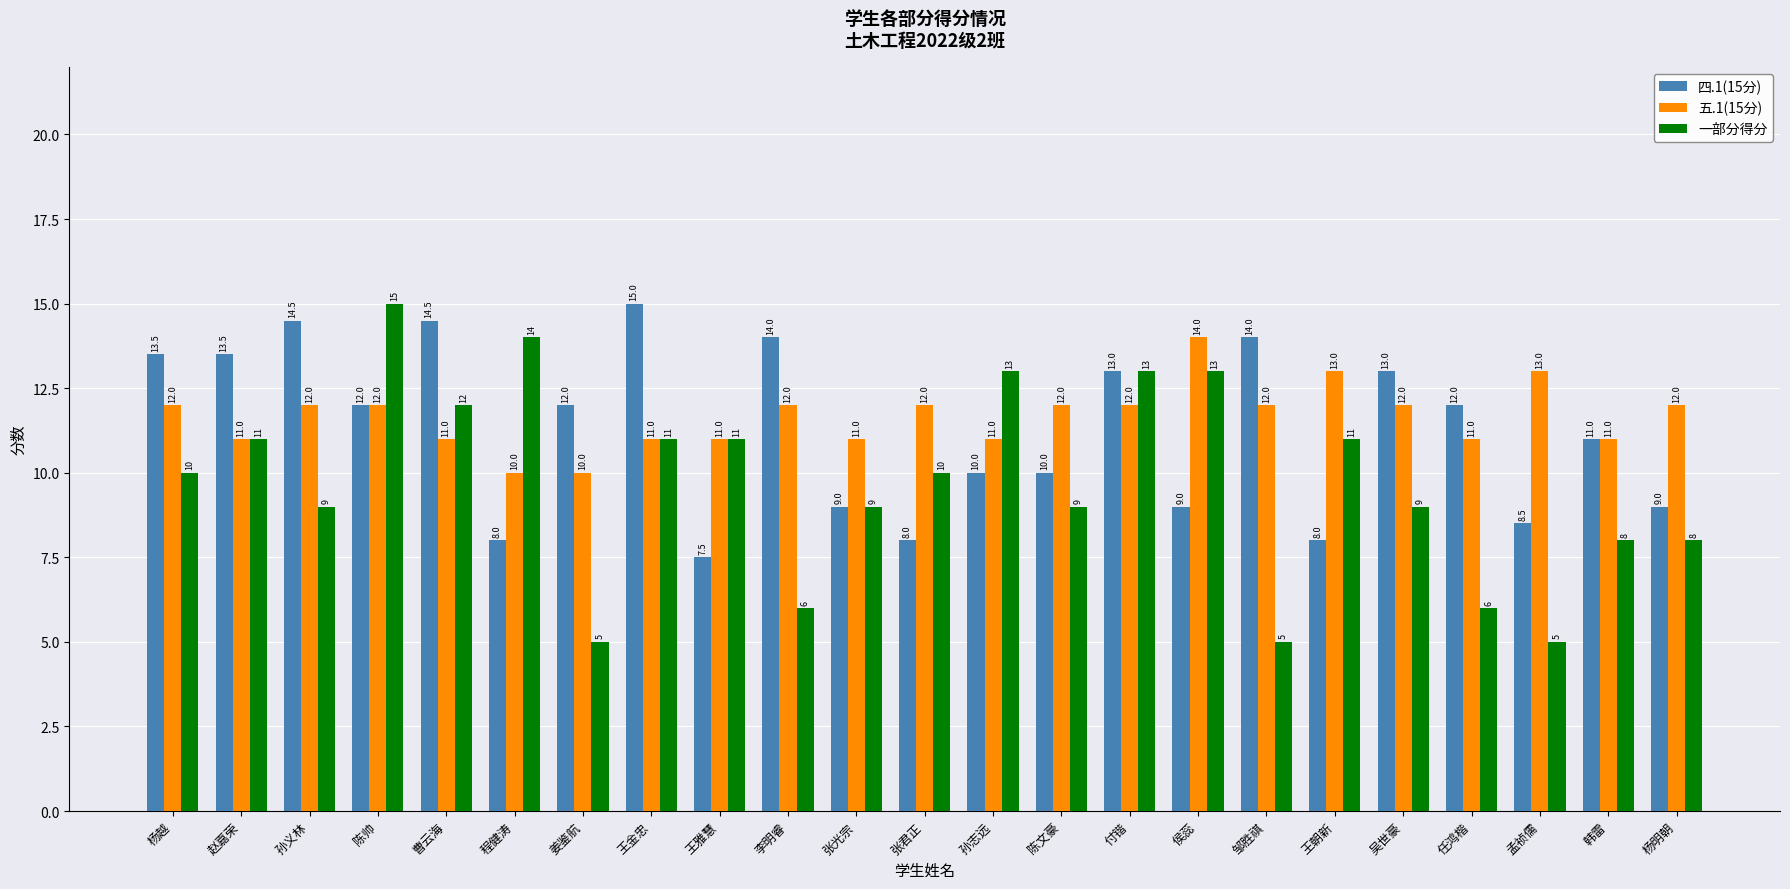

How many series are shown in this chart?

3